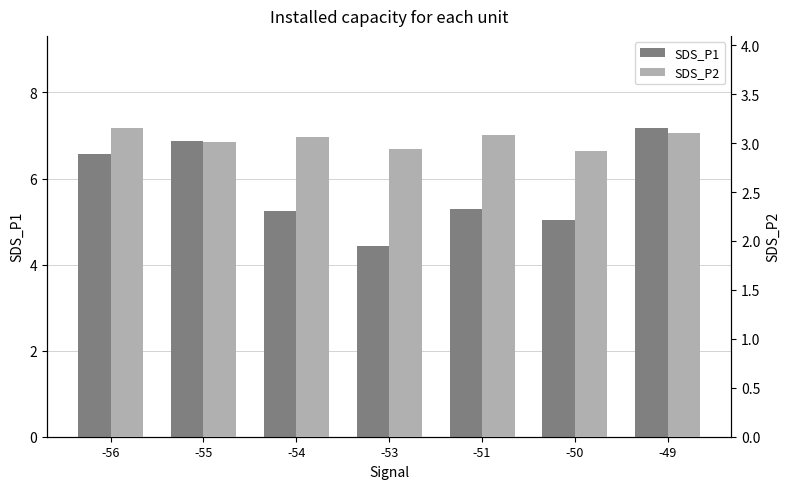

Is it true that SDS_P1 equals 8.0 at -51?

False